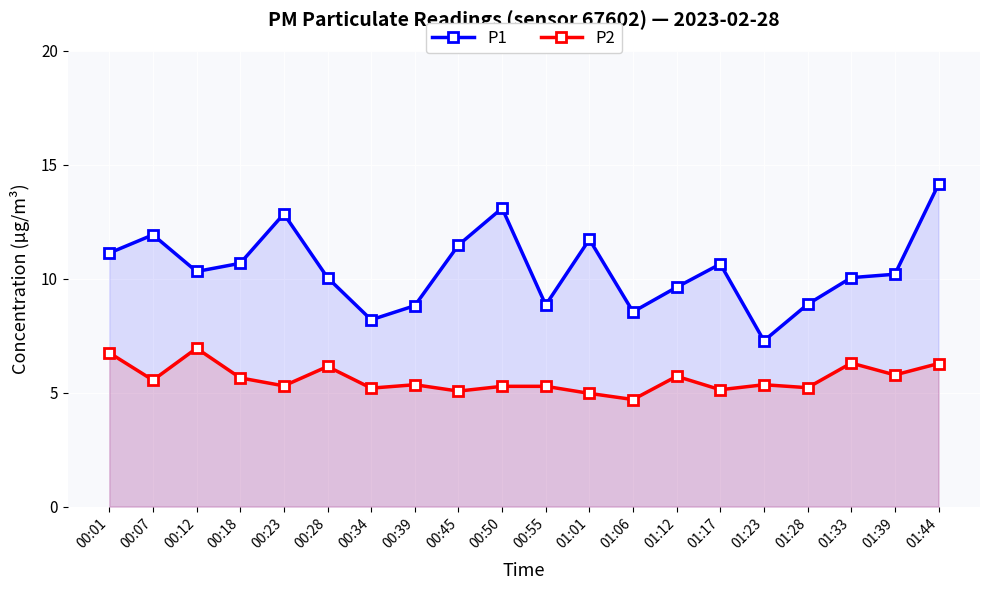

List the labels in order of P2 value, smallest first.

01:06, 01:01, 00:45, 01:17, 00:34, 01:28, 00:50, 00:55, 00:23, 00:39, 01:23, 00:07, 00:18, 01:12, 01:39, 00:28, 01:44, 01:33, 00:01, 00:12